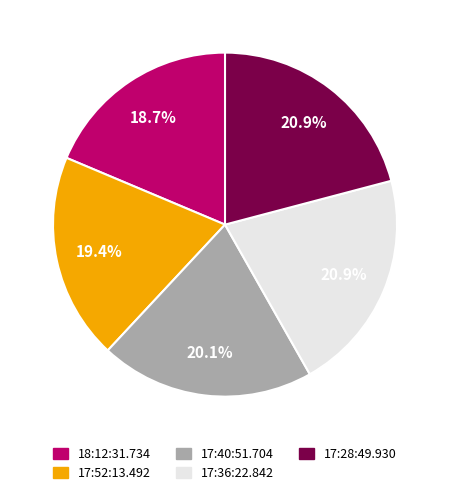

What is the smallest slice in the pie chart?

18:12:31.734